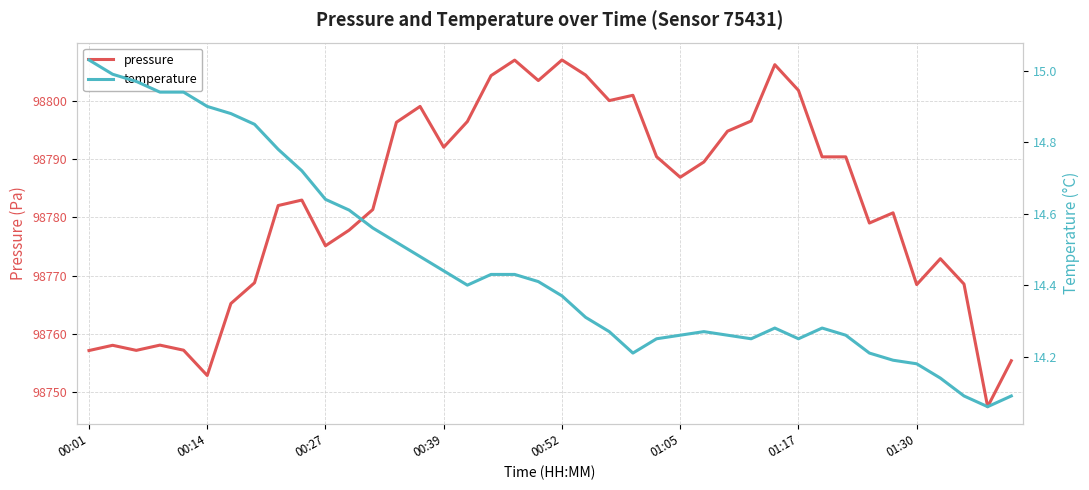

What is the spread (max minus min) of values at 14?

98784.6